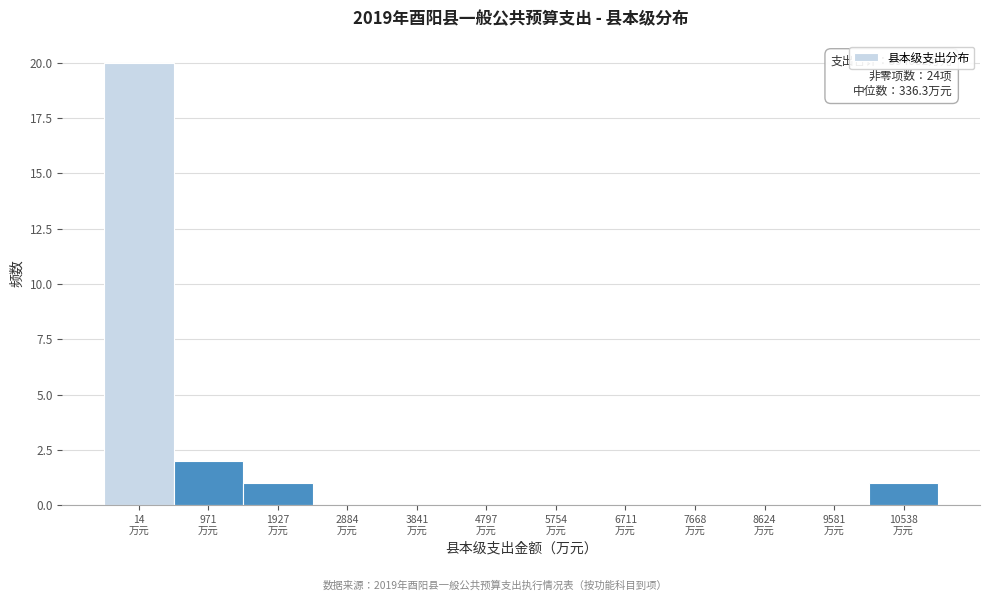

What is the sum of all values?

24